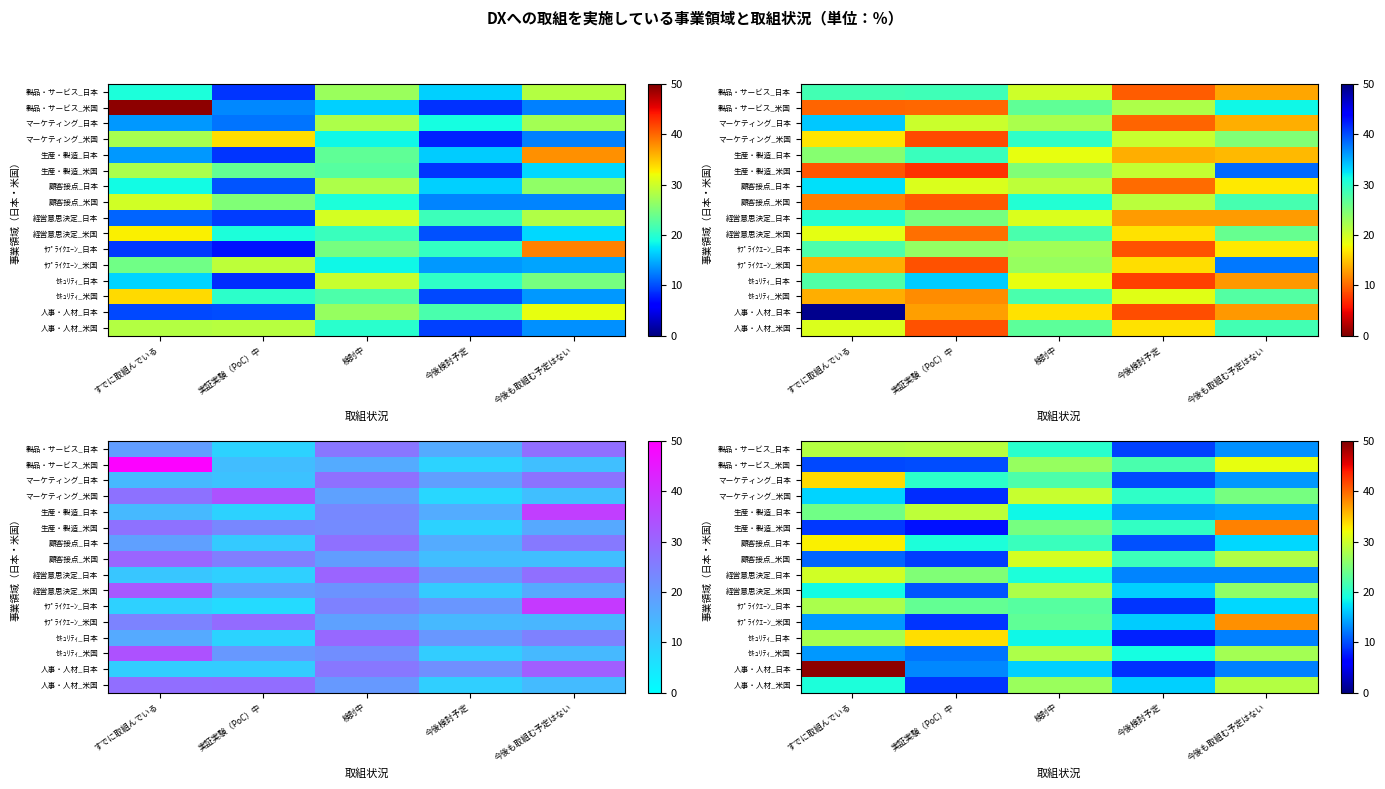

At how many categories does at least one series exceed 10?

5